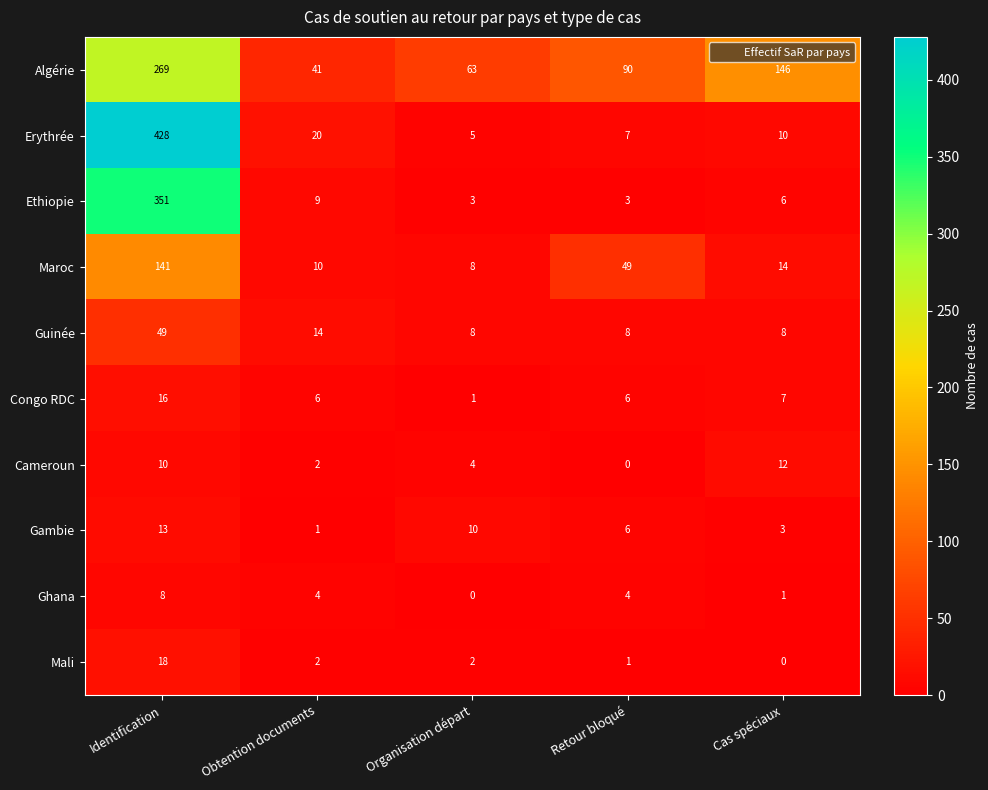

What is the difference between the maximum and minimum values in the Ghana series?

8